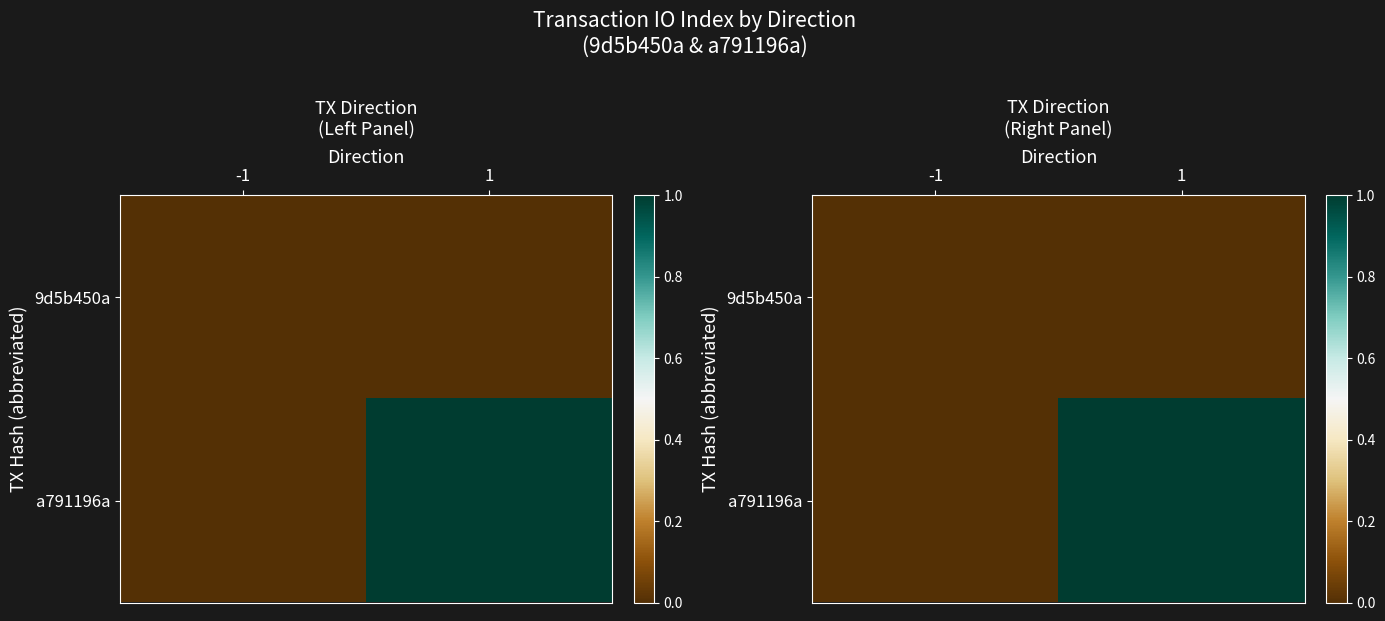

True or false: 9d5b450a has a value of 0 at -1.

True